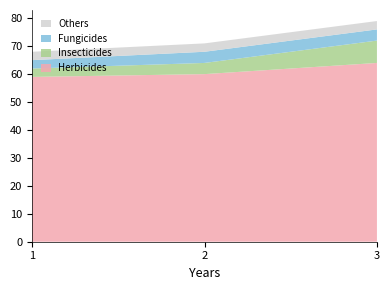

Reading left to right, what are all the values shown in this chart?

Herbicides: 59	60	64
Insecticides: 3	4	8
Fungicides: 3	4	4
Others: 3	3	3